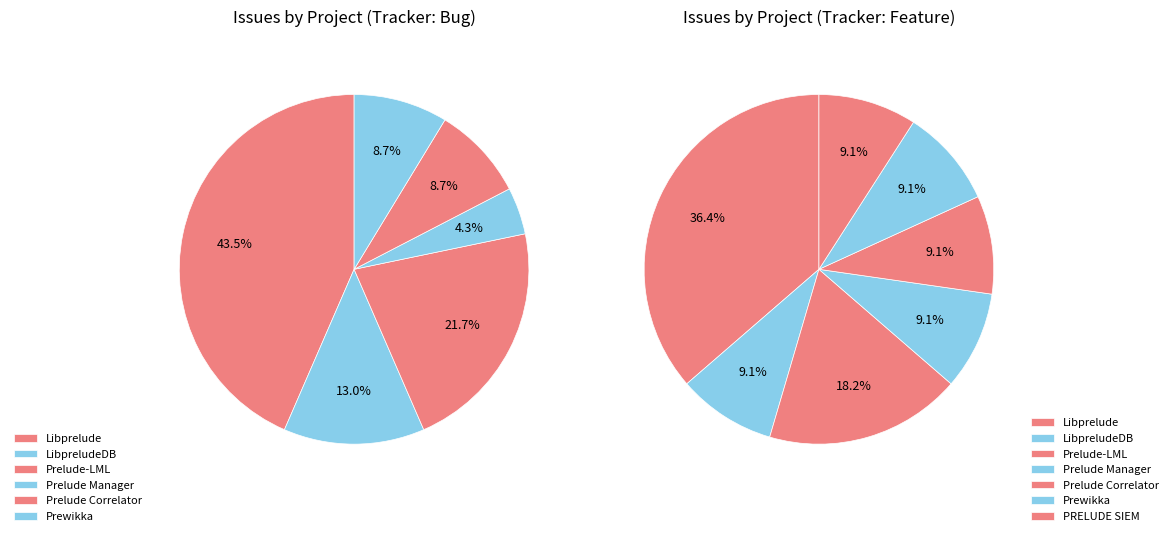

Which slice is the smallest?

PRELUDE SIEM